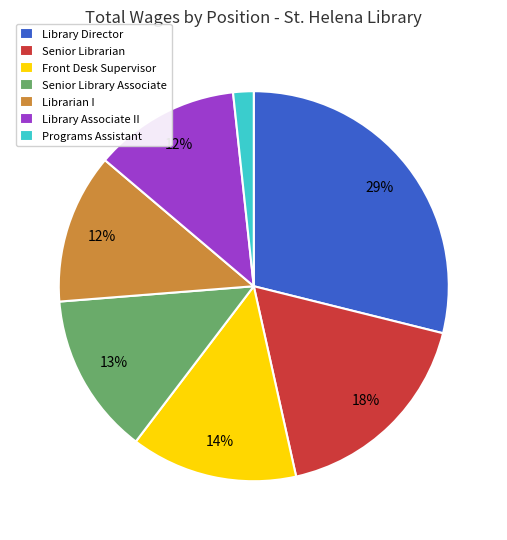

What is the ratio of the value at Front Desk Supervisor to the value at Library Director?

0.5